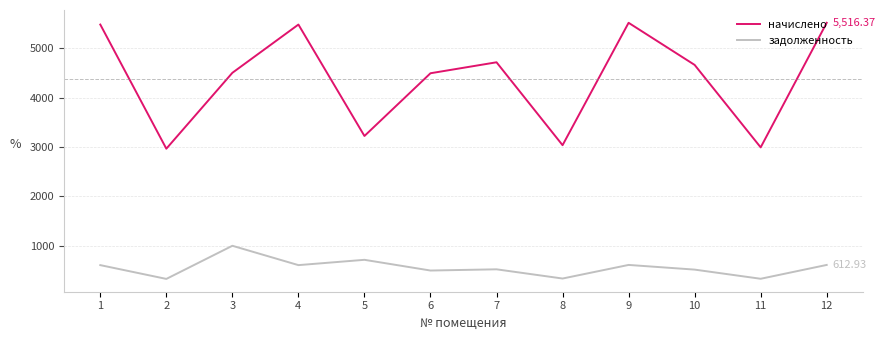

Rank the series at 2 from highest to lowest value.

начислено, задолженность